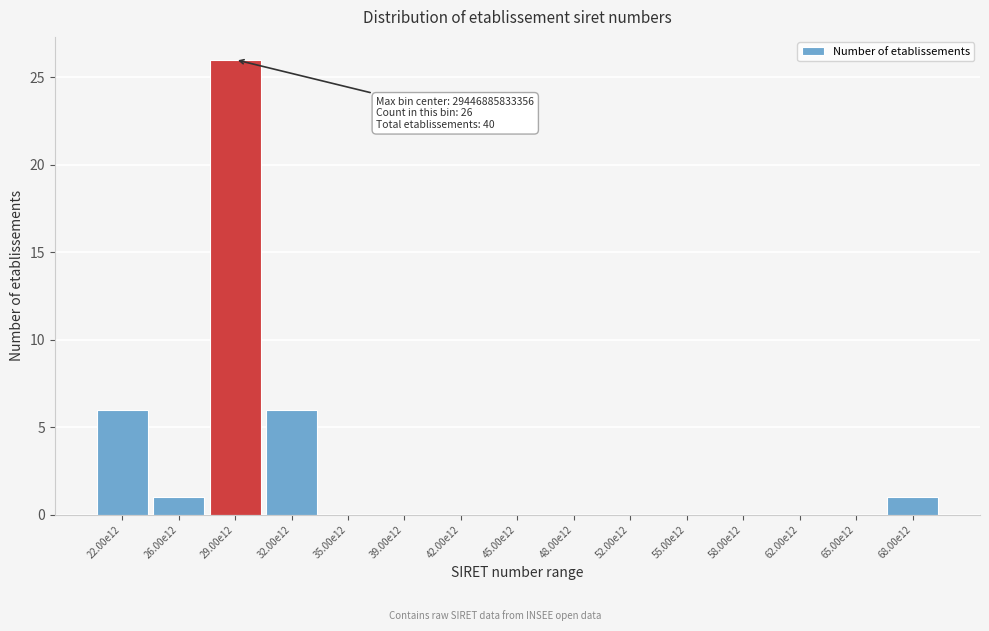

Reading left to right, transcribe all the data shown in this chart.

22.00e12=6	26.00e12=1	29.00e12=26	32.00e12=6	35.00e12=0	39.00e12=0	42.00e12=0	45.00e12=0	48.00e12=0	52.00e12=0	55.00e12=0	58.00e12=0	62.00e12=0	65.00e12=0	68.00e12=1